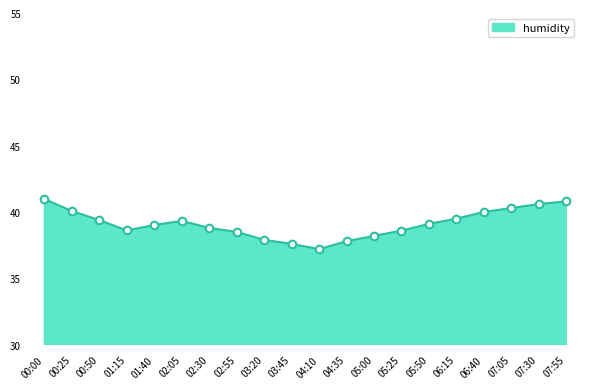

What is the ratio of the value at 02:30 to the value at 00:25?

1.0